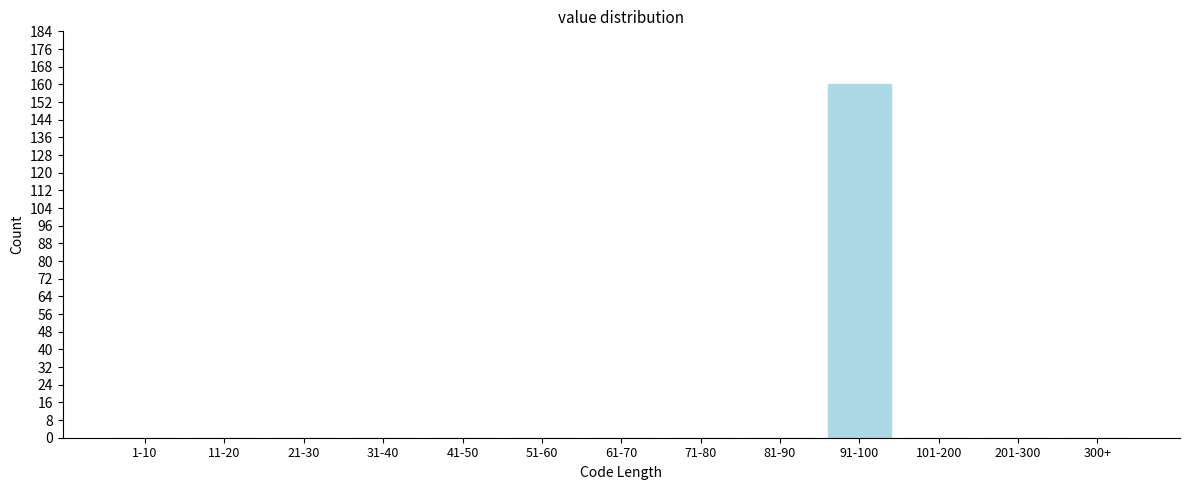

Reading left to right, extract all data points from this chart.

1-10=0	11-20=0	21-30=0	31-40=0	41-50=0	51-60=0	61-70=0	71-80=0	81-90=0	91-100=160	101-200=0	201-300=0	300+=0